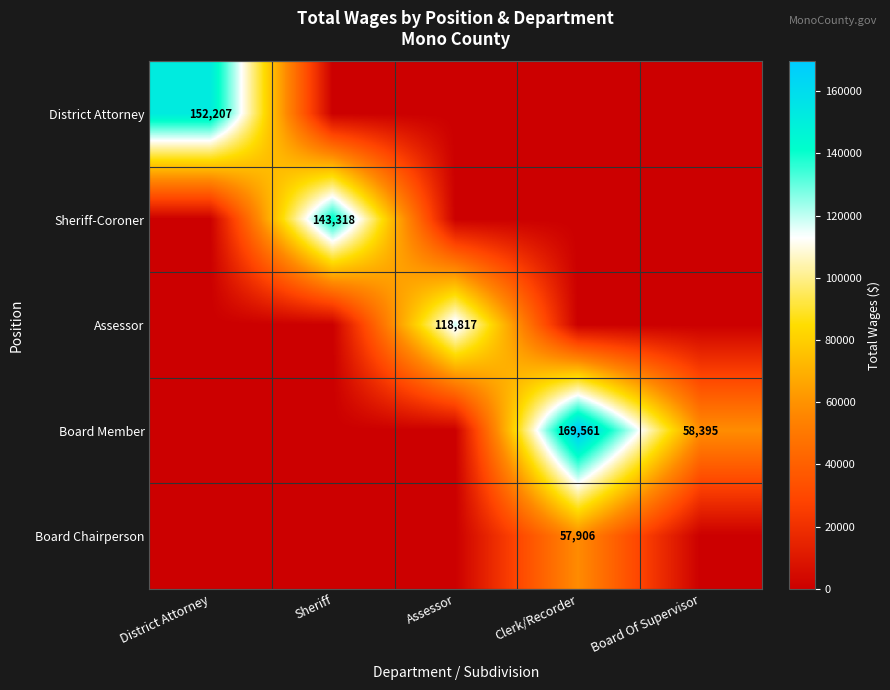

How many distinct data groups are displayed?

5